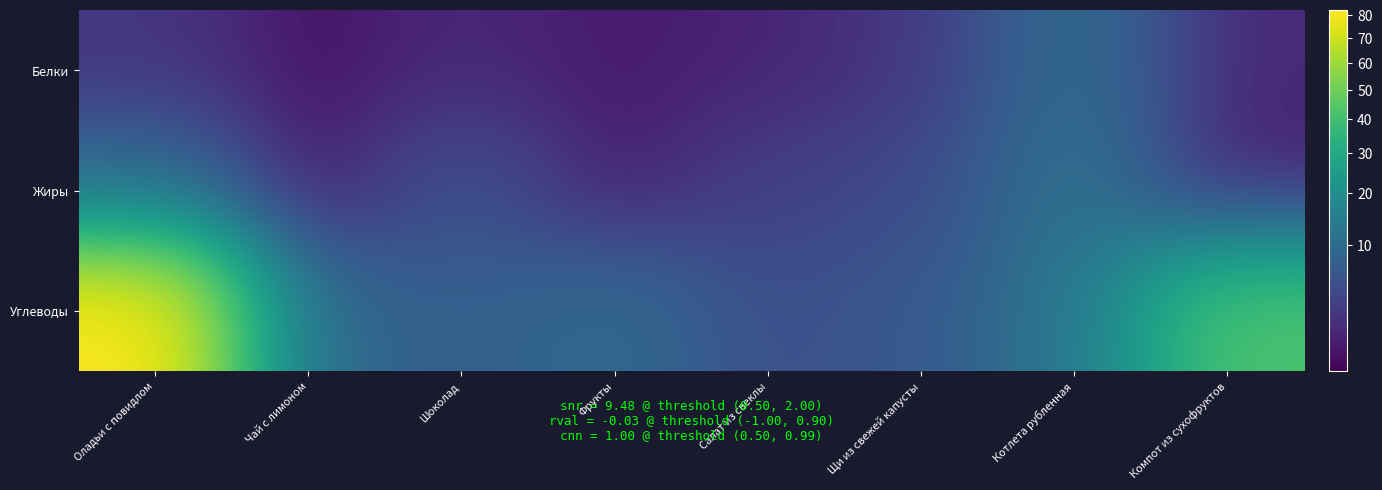

Which series has the largest total across all categories?

Углеводы